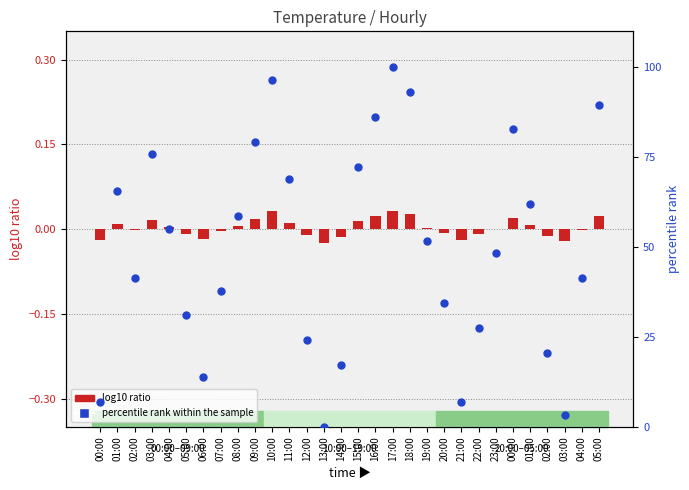

At which category is the sum across all series the highest?

17:00